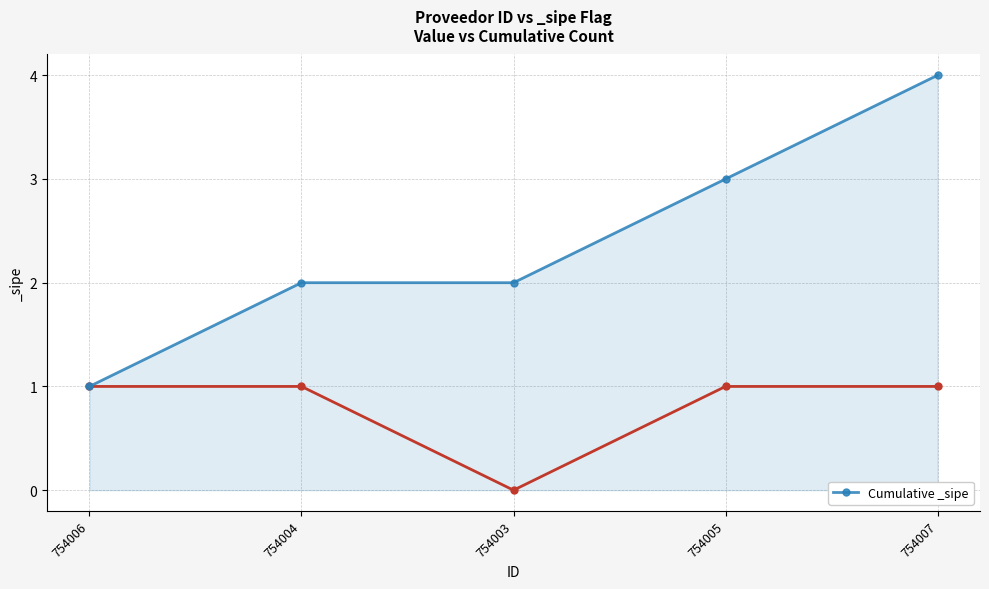

Rank the categories by value from lowest to highest.

754006, 754004, 754003, 754005, 754007